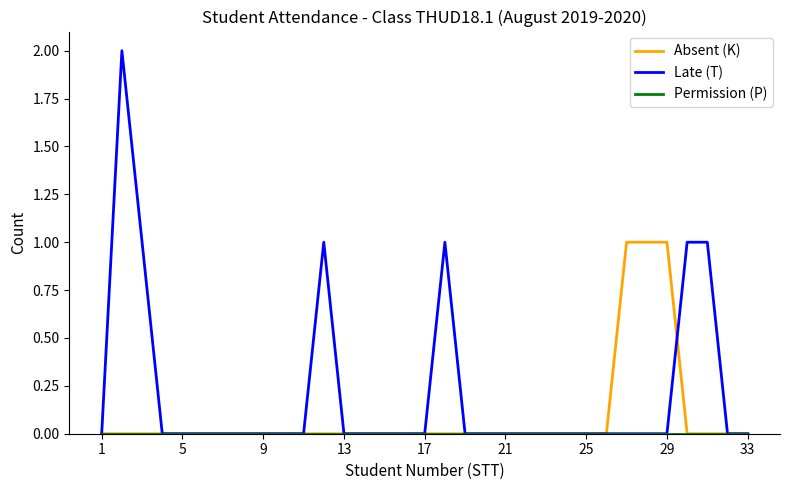

How many Late (T) values are between 0 and 1?

32